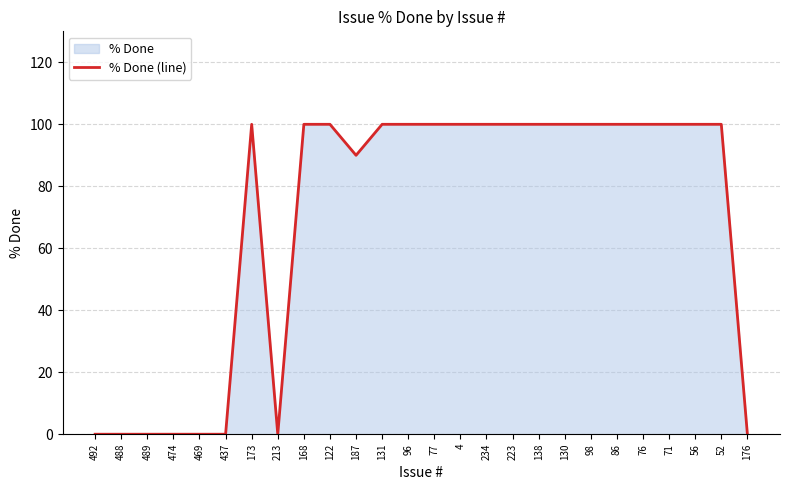

What is the maximum value shown in the chart?

100